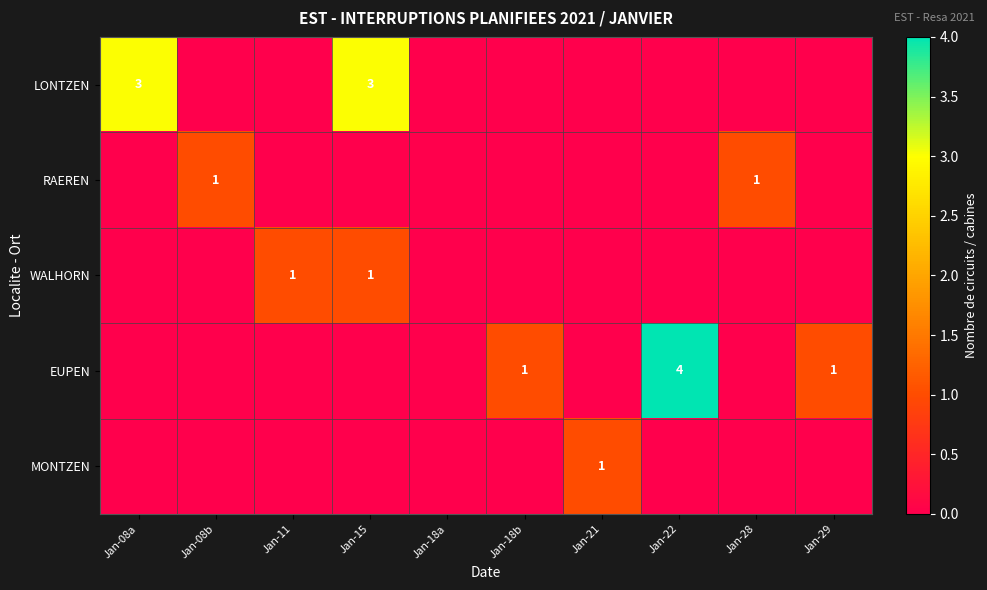

True or false: LONTZEN has a value of 5 at Jan-08a.

False